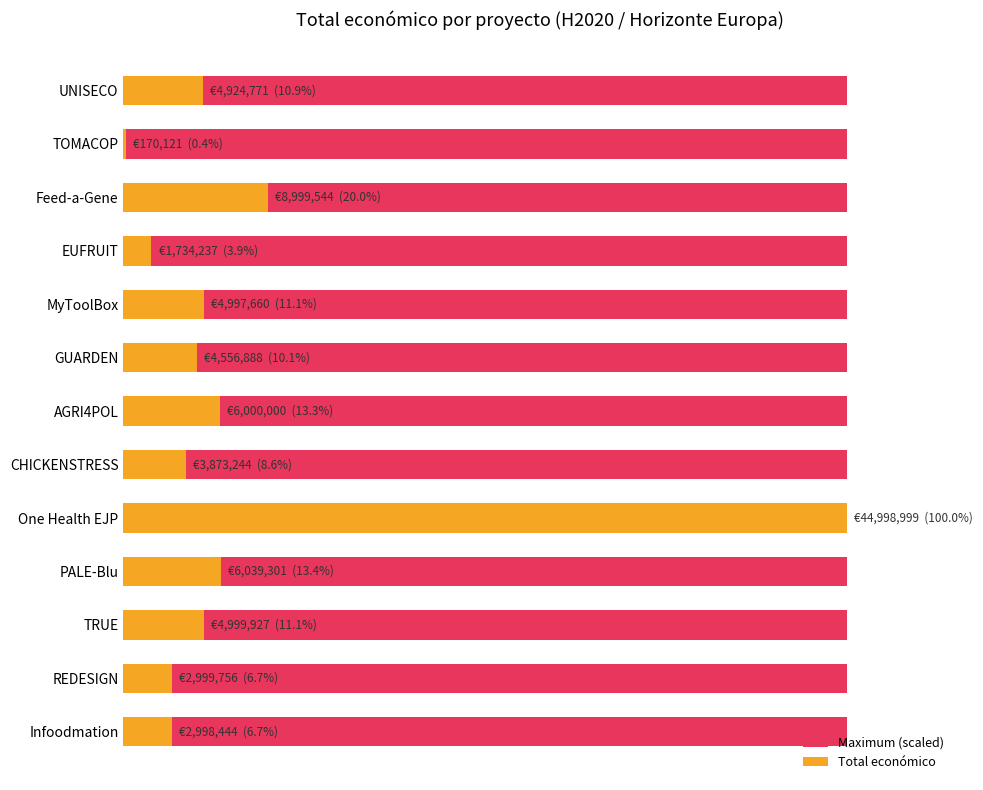

Reading left to right, list all the values displayed in this chart.

Maximum (scaled): 0.6	0.6	0.6	0.6	0.6	0.6	0.6	0.6	0.6	0.6	0.6	0.6	0.6
Total económico: 4924771.0	170121.0	8999544.0	1734237.0	4997660.0	4556888.0	6000000.0	3873244.0	44998999.0	6039301.0	4999927.0	2999756.0	2998444.0